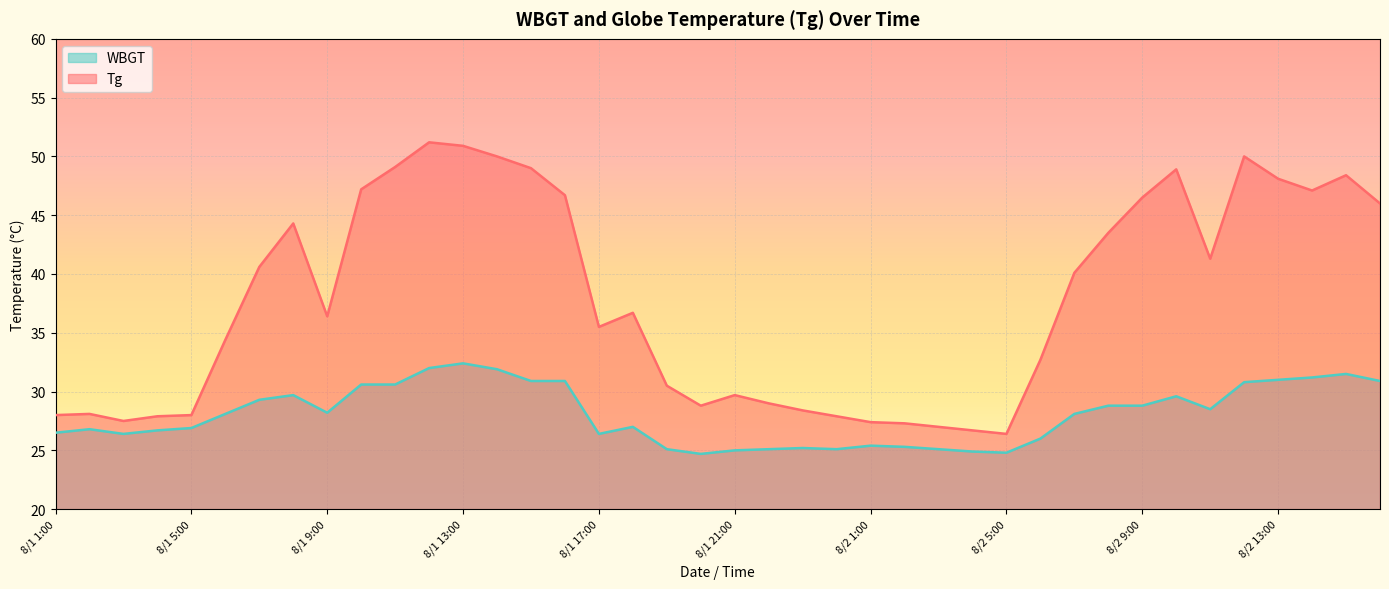

Rank the series by their average value, from lowest to highest.

WBGT, Tg